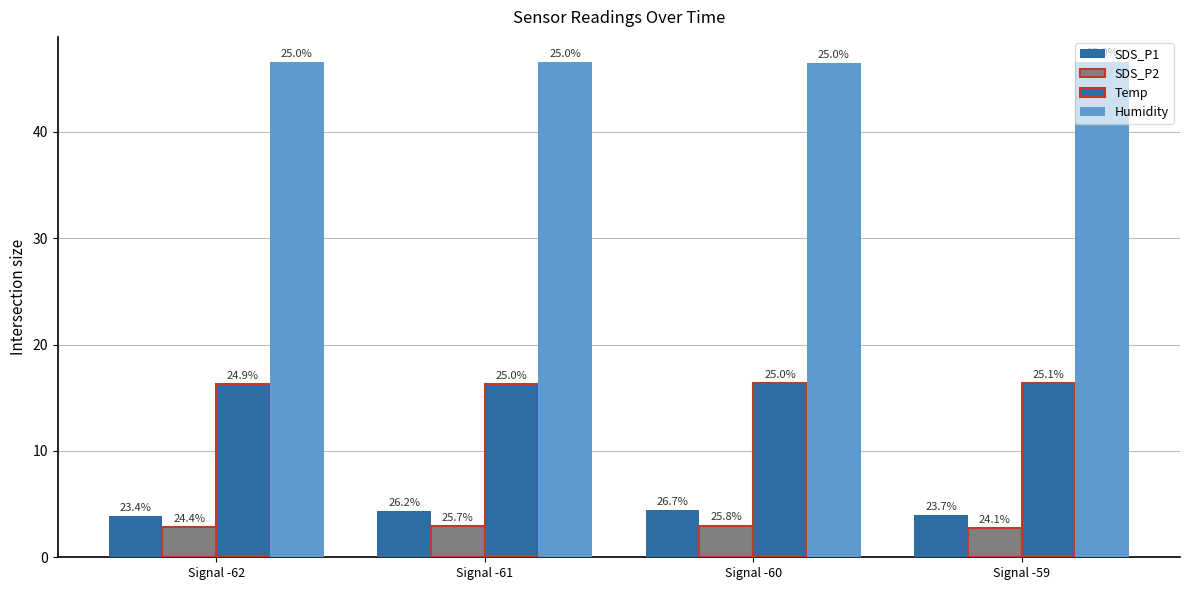

Does the chart contain any negative values?

No